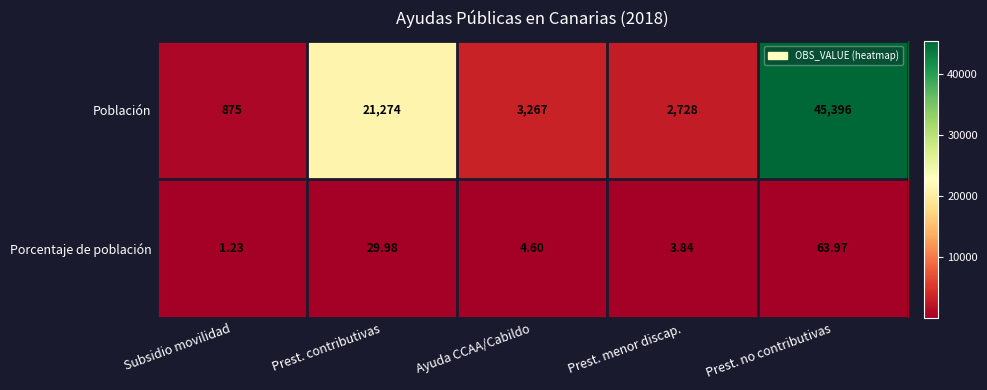

Which category has the lowest value across all series?

Subsidio movilidad